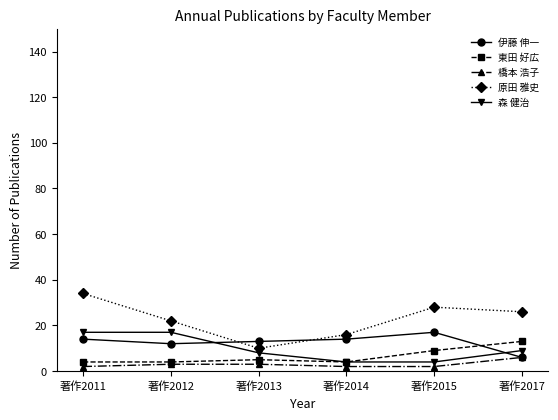

What is the highest value of the 東田 好広 series?

13